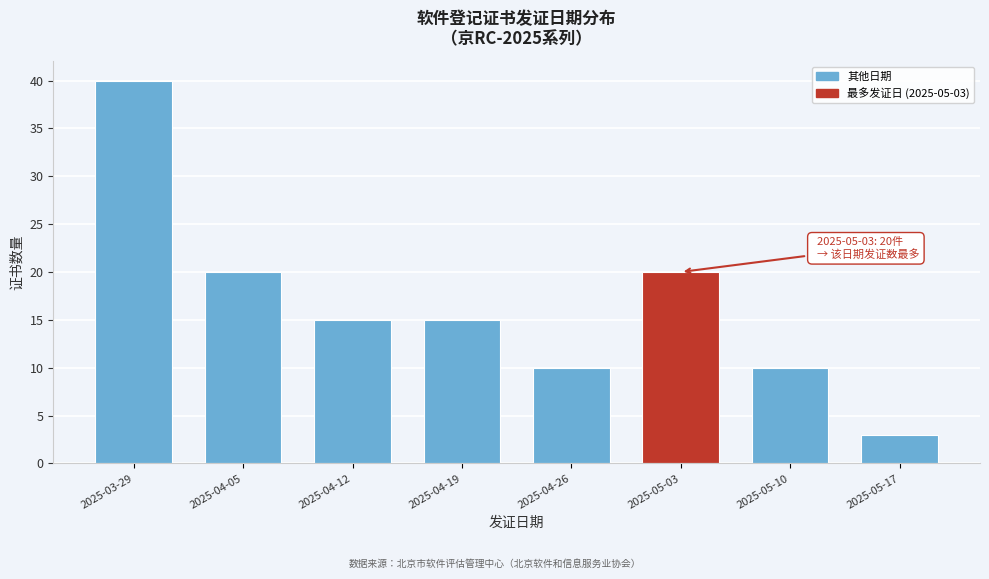

Reading right to left, list all the values displayed in this chart.

2025-05-17=3	2025-05-10=10	2025-05-03=20	2025-04-26=10	2025-04-19=15	2025-04-12=15	2025-04-05=20	2025-03-29=40